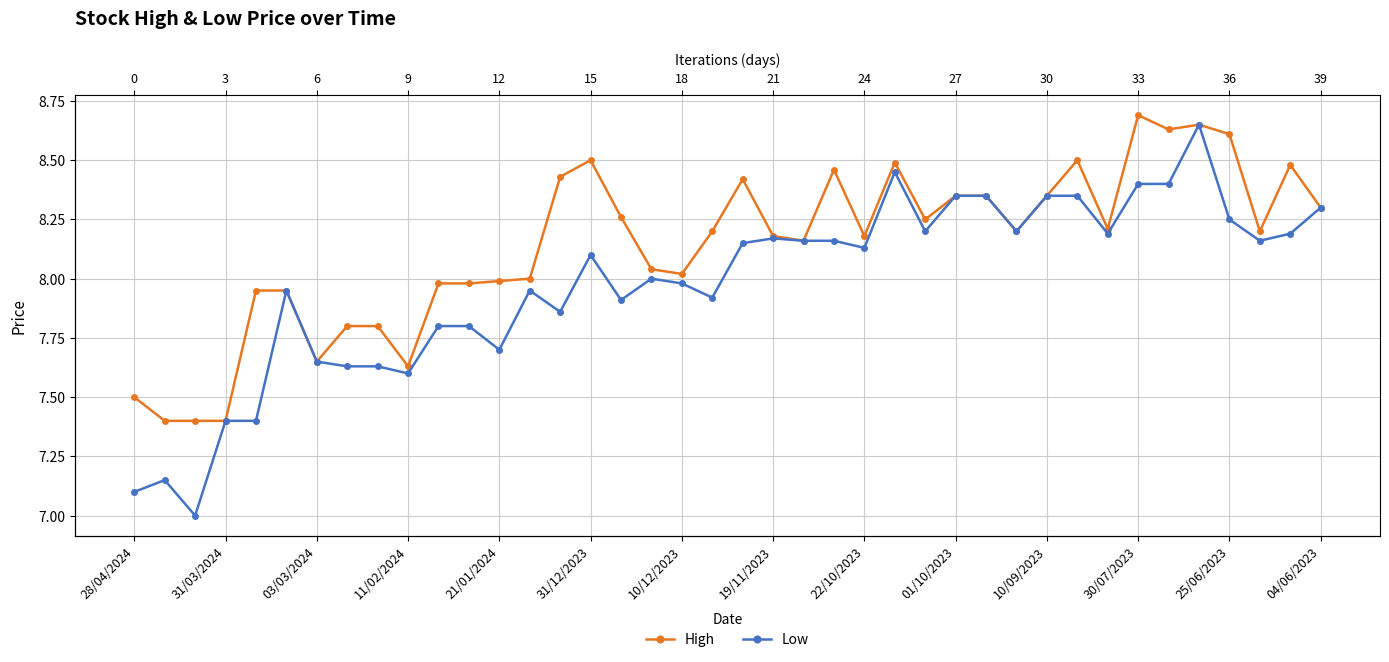

Is this an area chart (filled region under the line)?

No